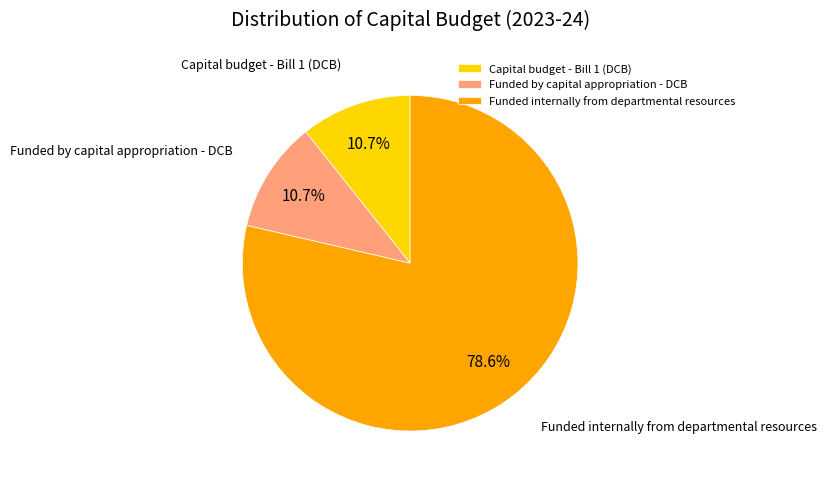

What percentage is the Funded internally from departmental resources slice, to the nearest percent?

79%